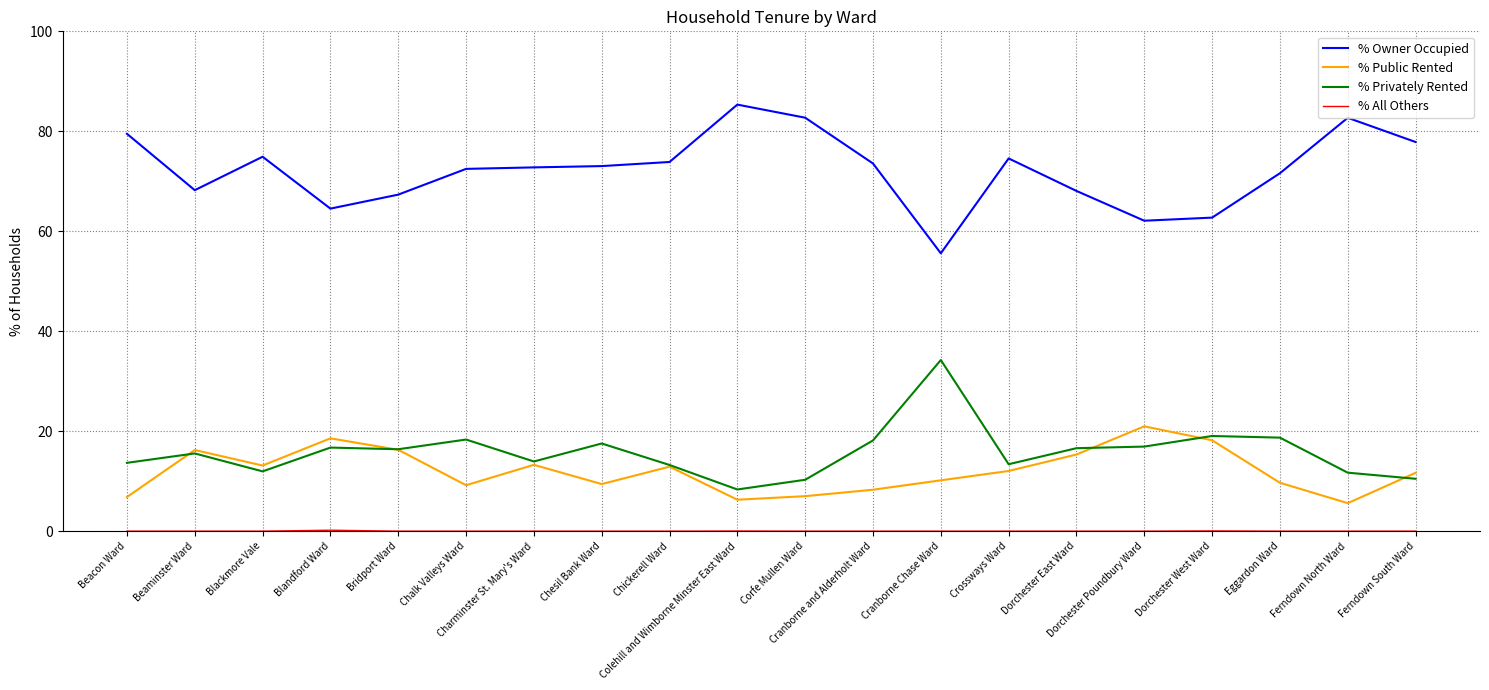

What value does the % Public Rented series have at Dorchester East Ward?

15.3